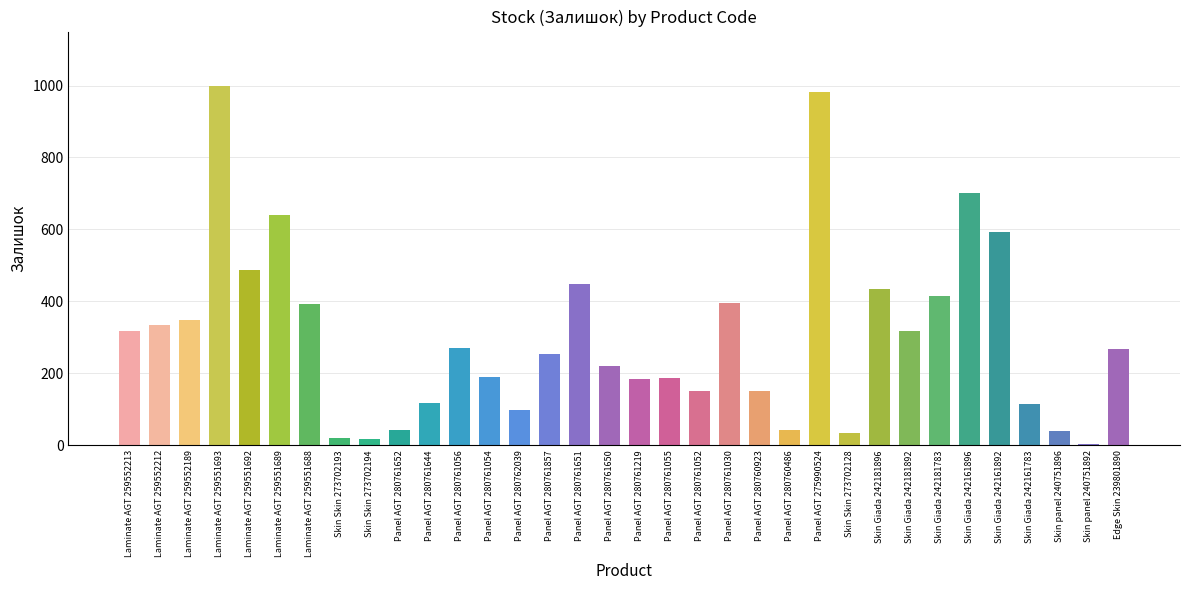

True or false: the data shows 378 at Skin Giada 242161896.

False